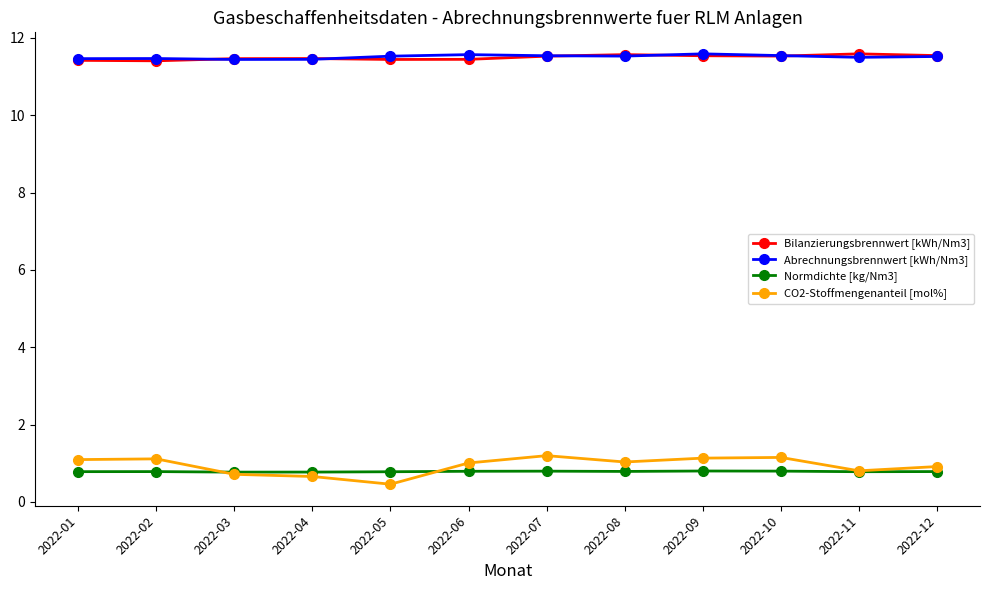

True or false: Normdichte [kg/Nm3] has more than 1 interior local peaks.

True